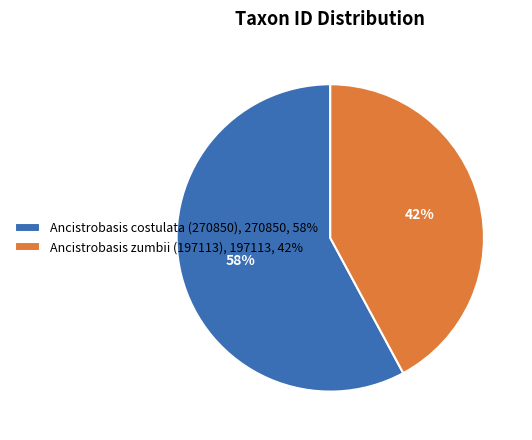

Is there a majority slice in this chart?

Yes